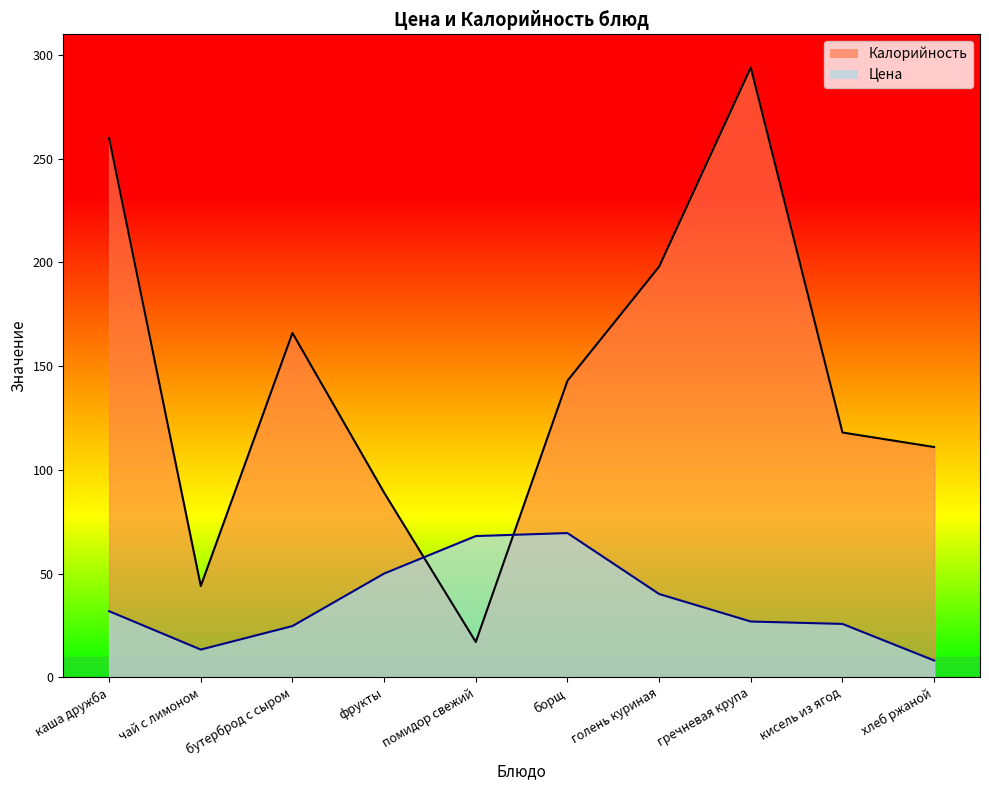

What is the label of the 3rd point from the left?

бутерброд с сыром